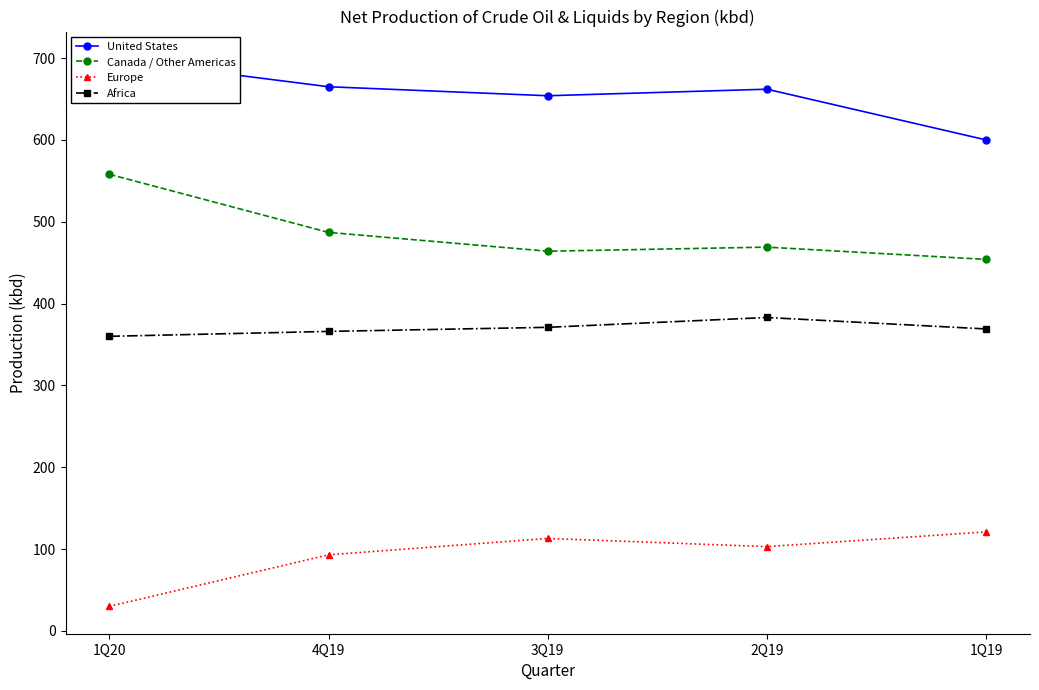

Reading left to right, what are all the values shown in this chart?

United States: 1Q20=699	4Q19=665	3Q19=654	2Q19=662	1Q19=600
Canada / Other Americas: 1Q20=558	4Q19=487	3Q19=464	2Q19=469	1Q19=454
Europe: 1Q20=30	4Q19=93	3Q19=113	2Q19=103	1Q19=121
Africa: 1Q20=360	4Q19=366	3Q19=371	2Q19=383	1Q19=369